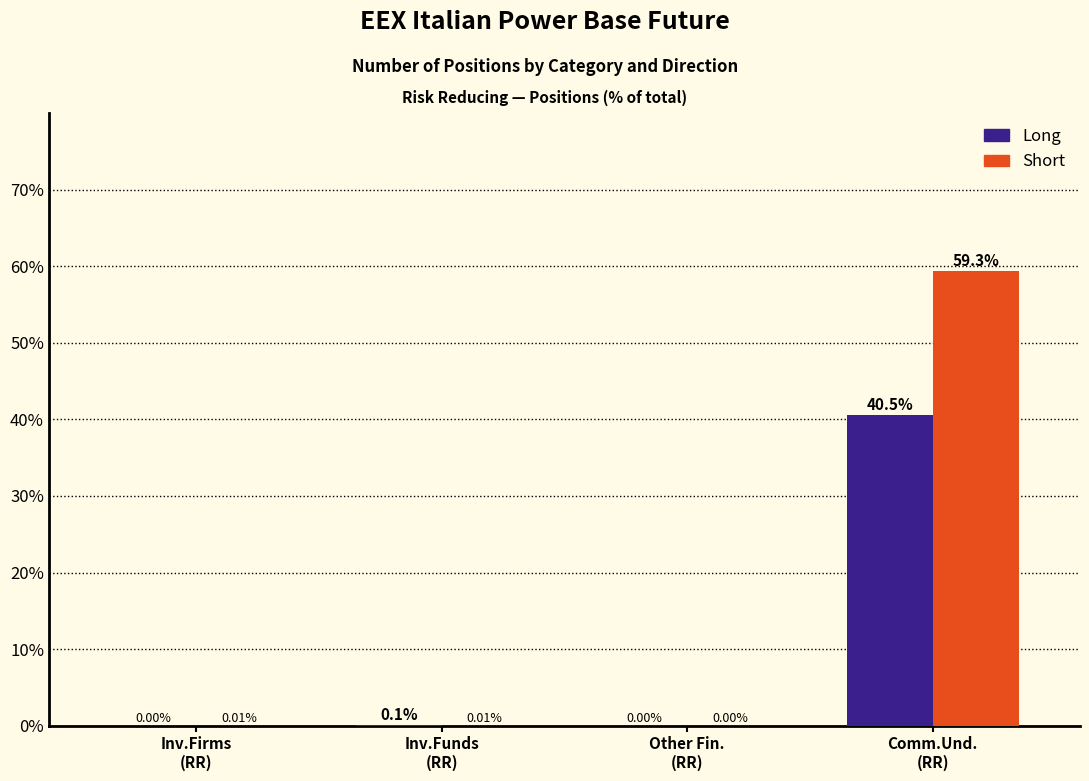

Which series has the largest total across all categories?

Short